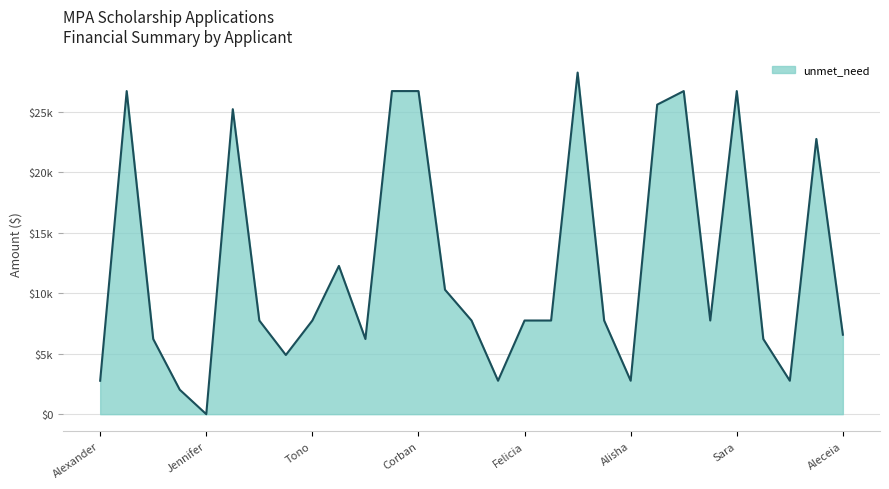

Does the chart display data point markers on the line(s)?

No